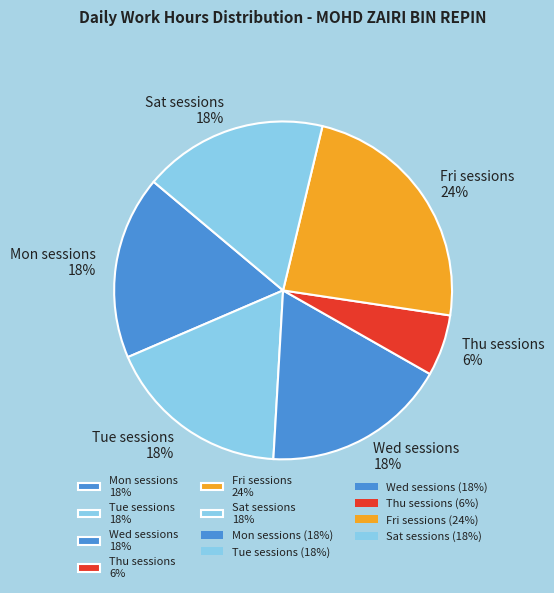

The Tue sessions 18% slice represents 18% of the pie. True or false?

True